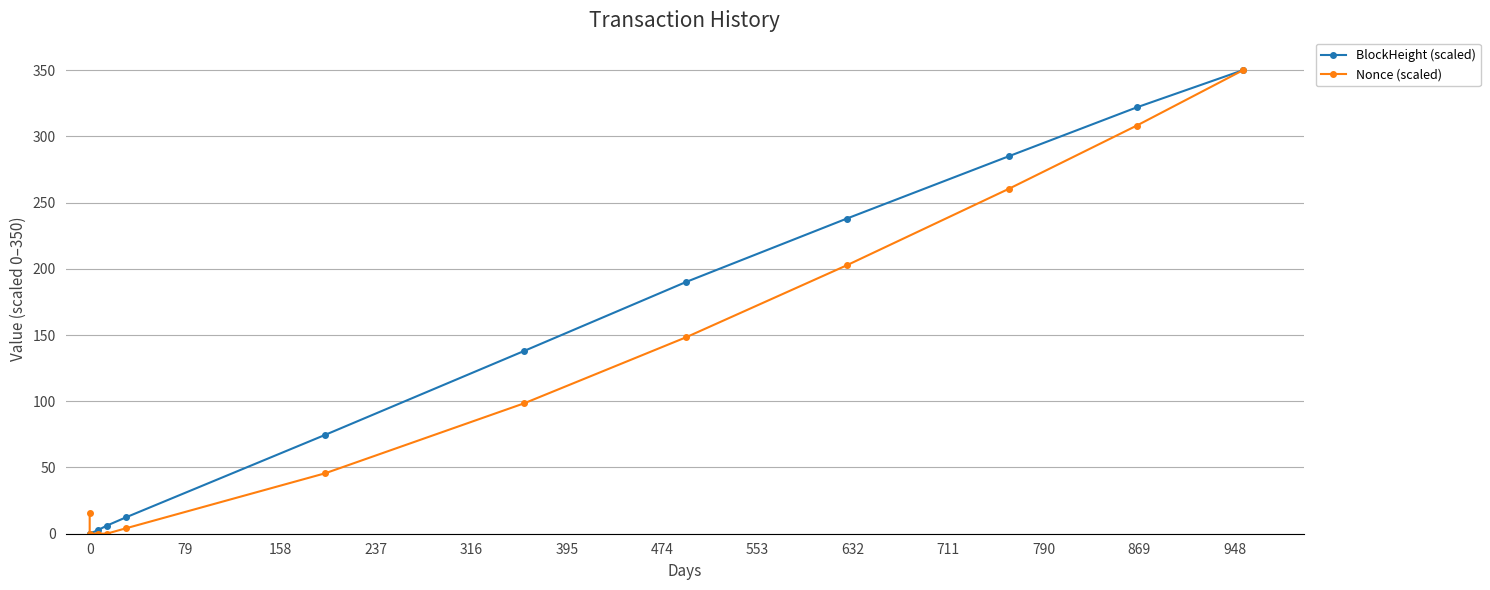

Rank the series by their average value, from lowest to highest.

Nonce (scaled), BlockHeight (scaled)